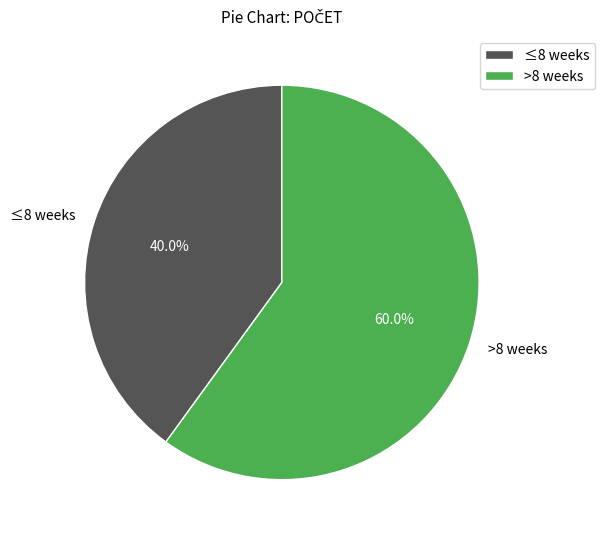

Which has a higher value, ≤8 weeks or >8 weeks?

>8 weeks